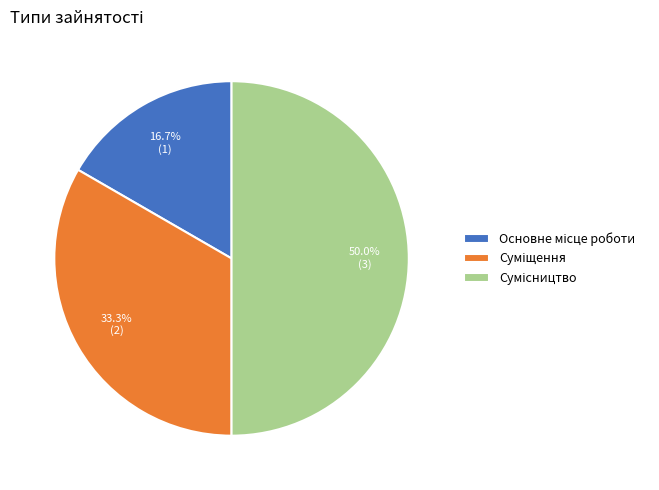

True or false: Сумісництво accounts for 44% of the total.

False